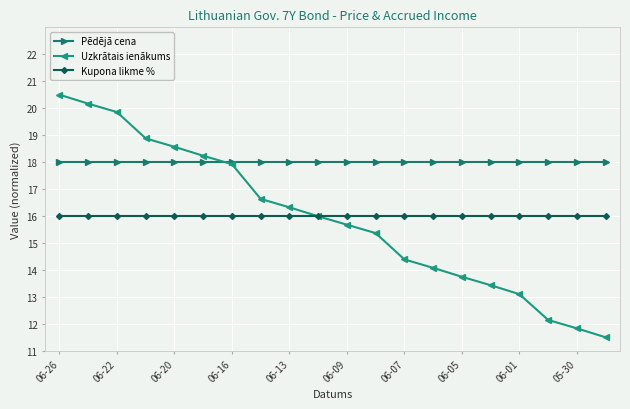

Which series has the largest total across all categories?

Pēdējā cena